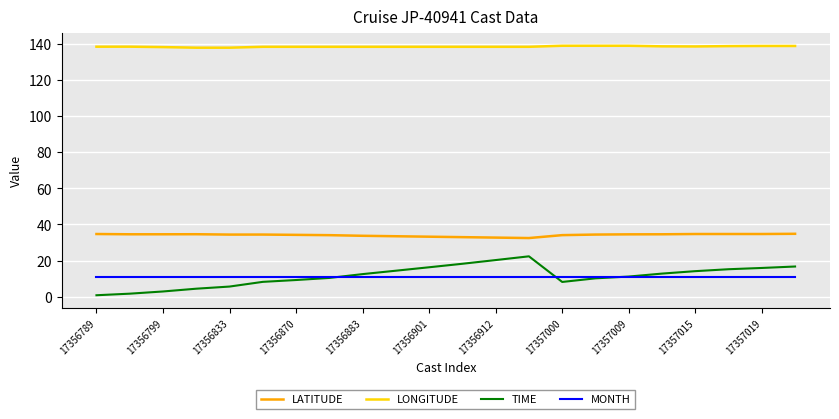

Which series has the largest total across all categories?

LONGITUDE